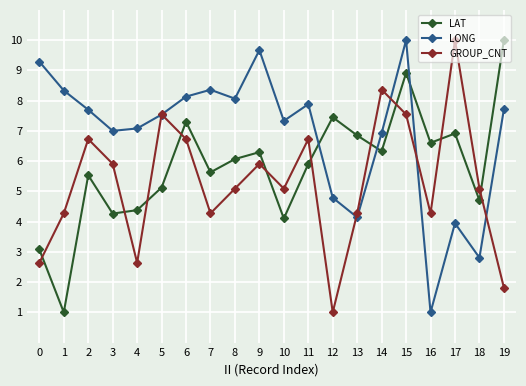

What is the difference between the LONG values at 5 and 16?

6.5